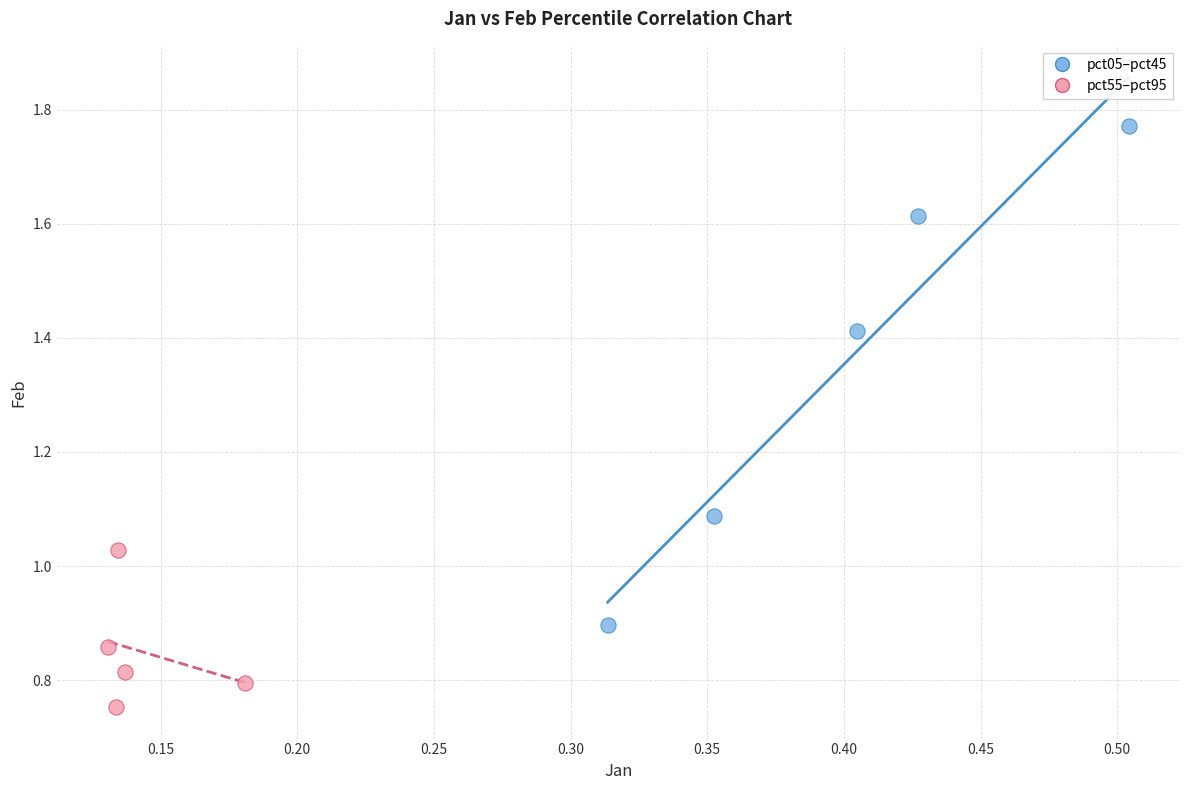

Which series reaches the maximum Y coordinate?

pct05–pct45